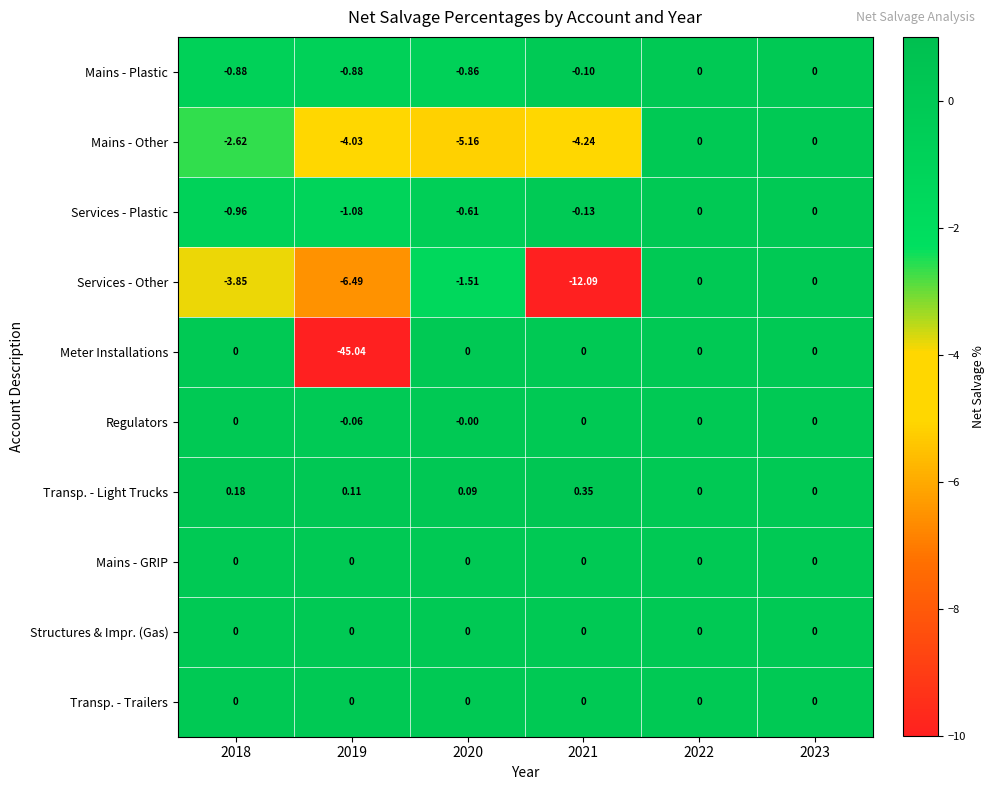

Which series changed the most between 2020 and 2022?

Mains - Other